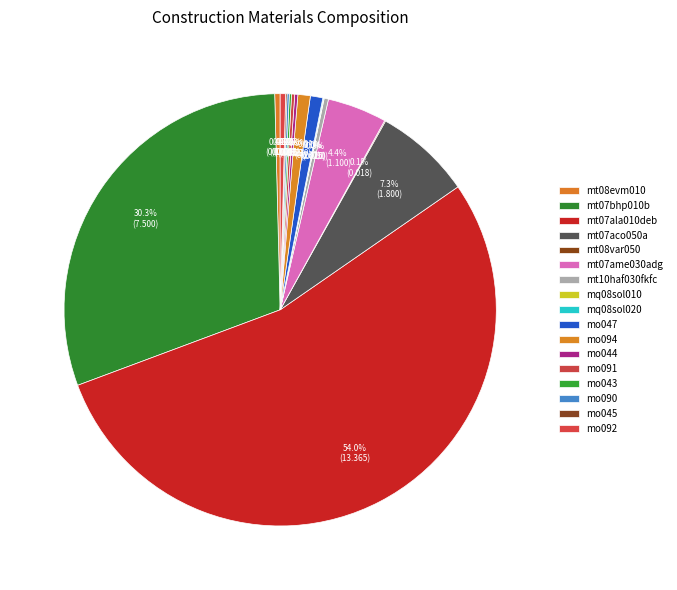

To the nearest percent, what is the combined percentage of mo047 and mt08evm010?

1%